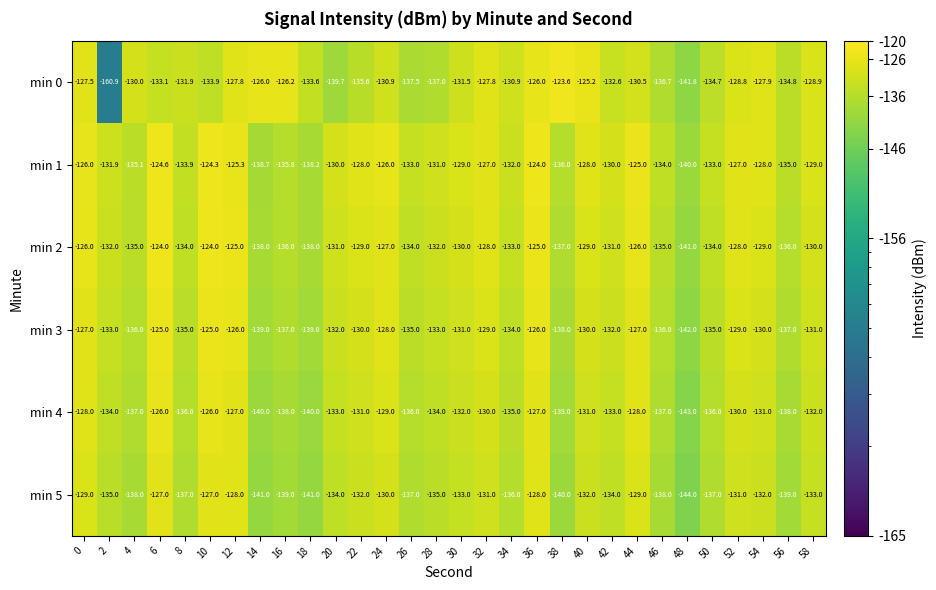

Is it true that min 0 equals -39.1 at 18?

False